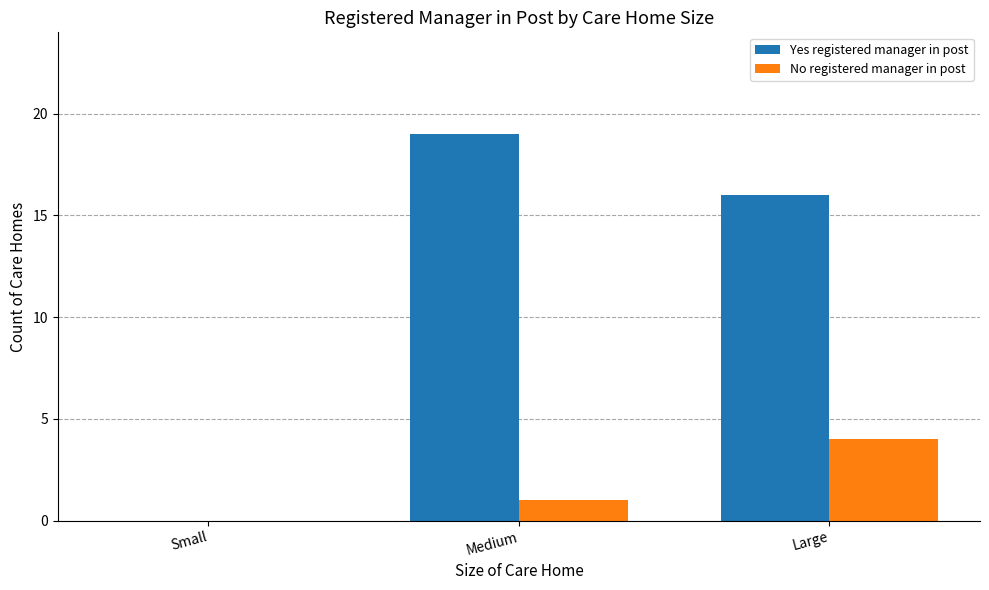

The value of Yes registered manager in post at Large is 16. True or false?

True